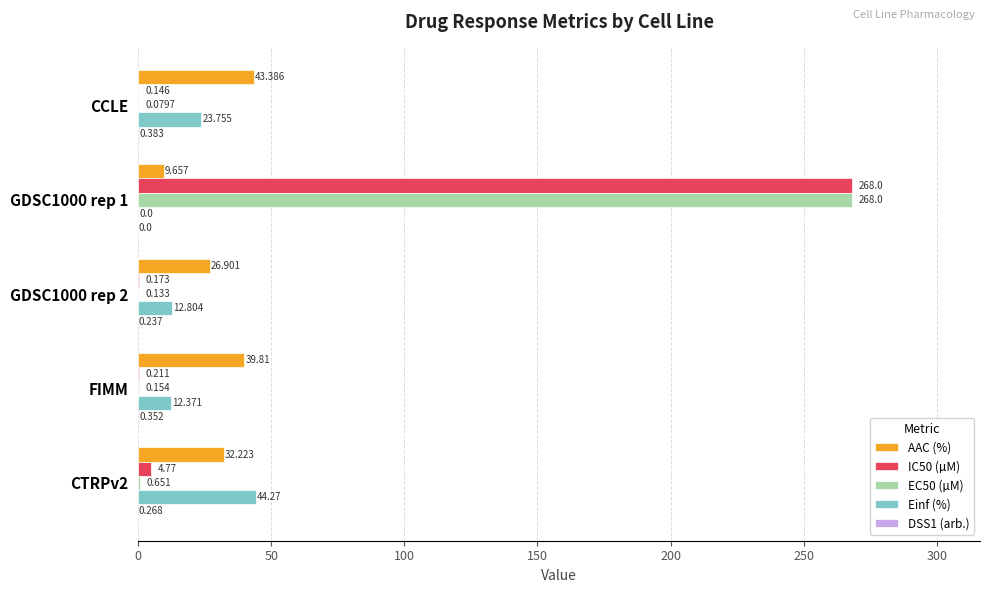

Between GDSC1000 rep 2 and CTRPv2, which series saw the biggest shift?

Einf (%)